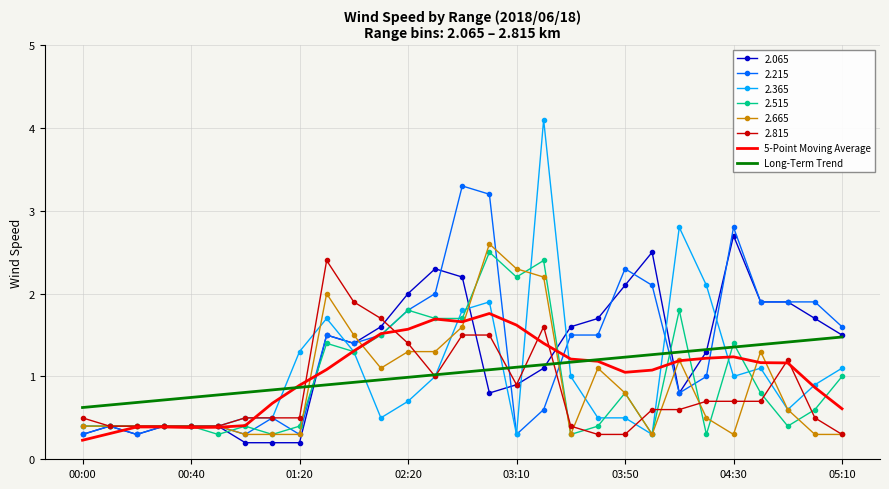

Which series has the widest spread of values?

2.365